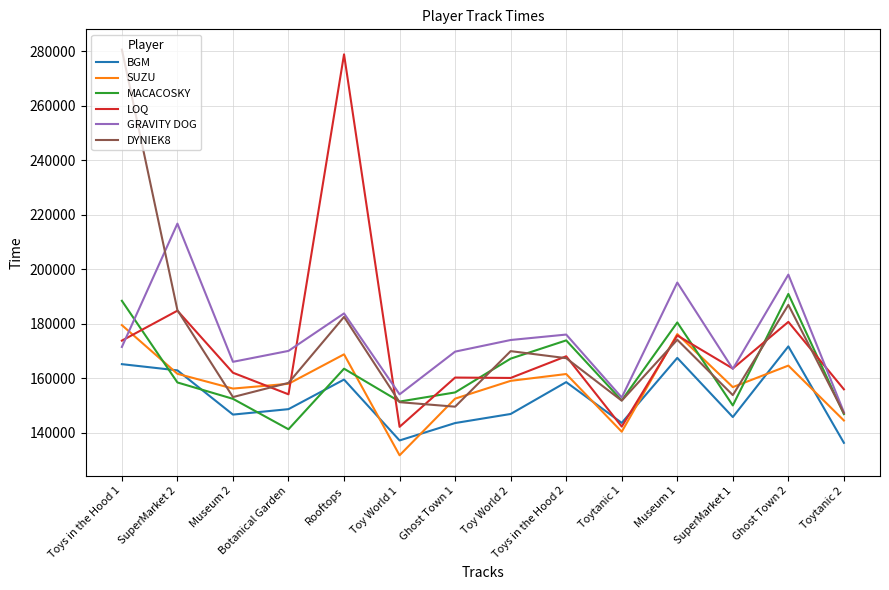

What value does the SUZU series have at Museum 2, to the nearest 50?

156250